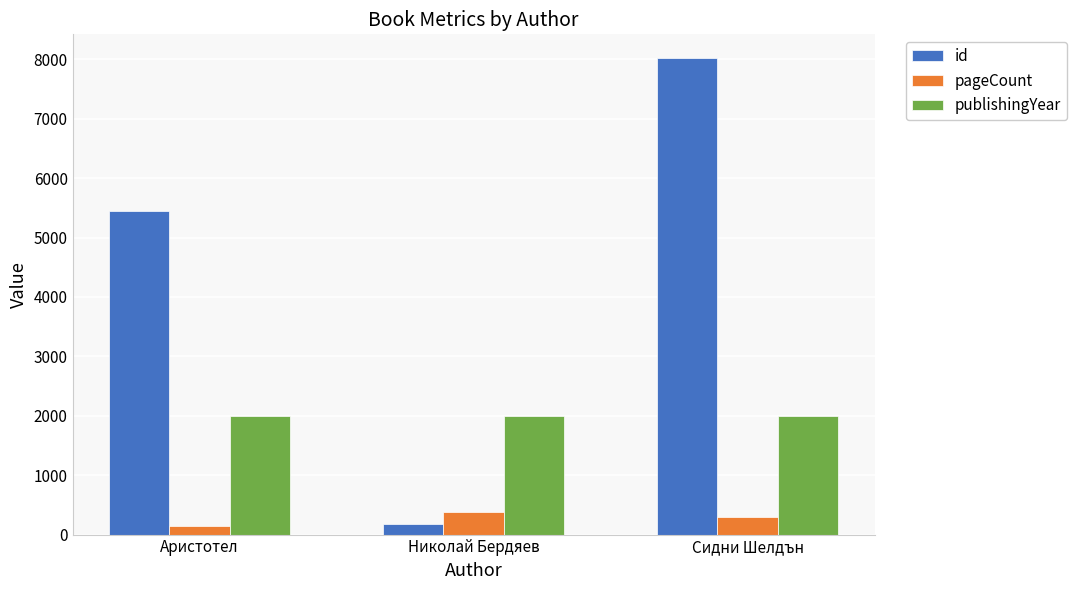

True or false: publishingYear has a value of 875 at Николай Бердяев.

False